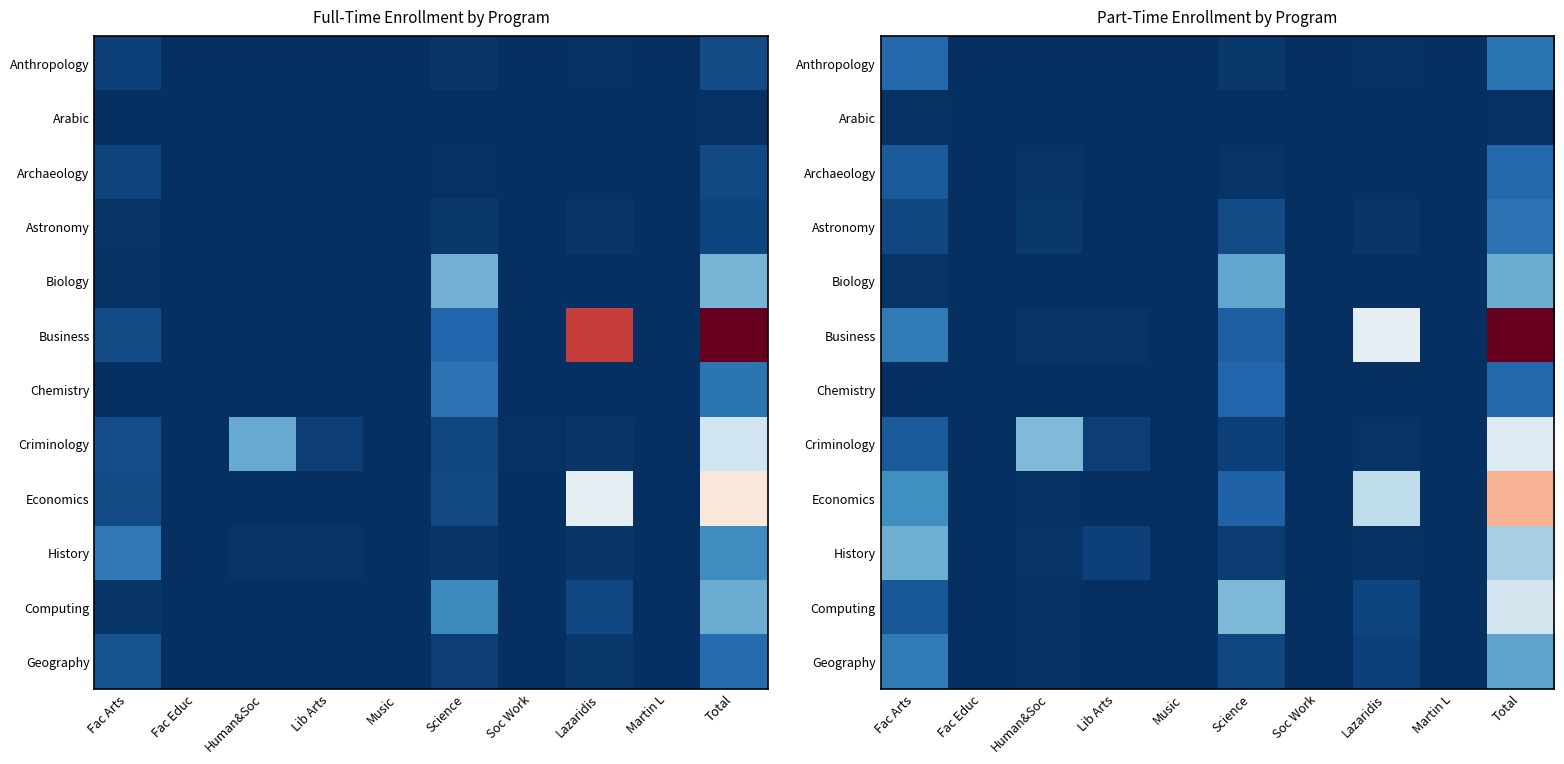

Which series has the widest spread of values?

Business